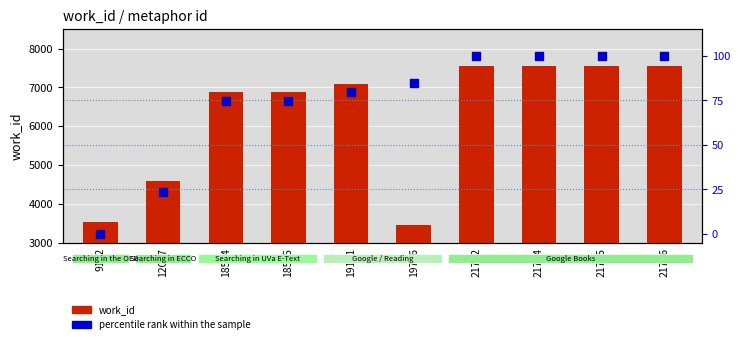

Which series has the largest total across all categories?

work_id